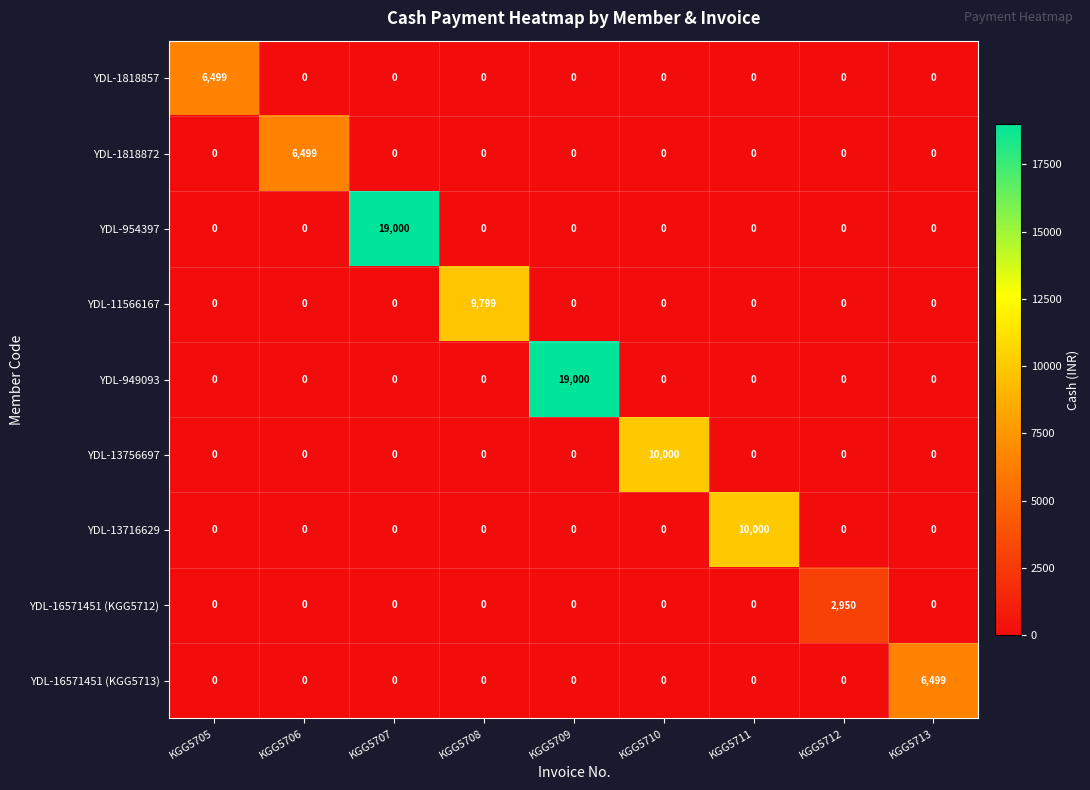

What is the difference between the YDL-1818857 values at KGG5708 and KGG5705?

6499